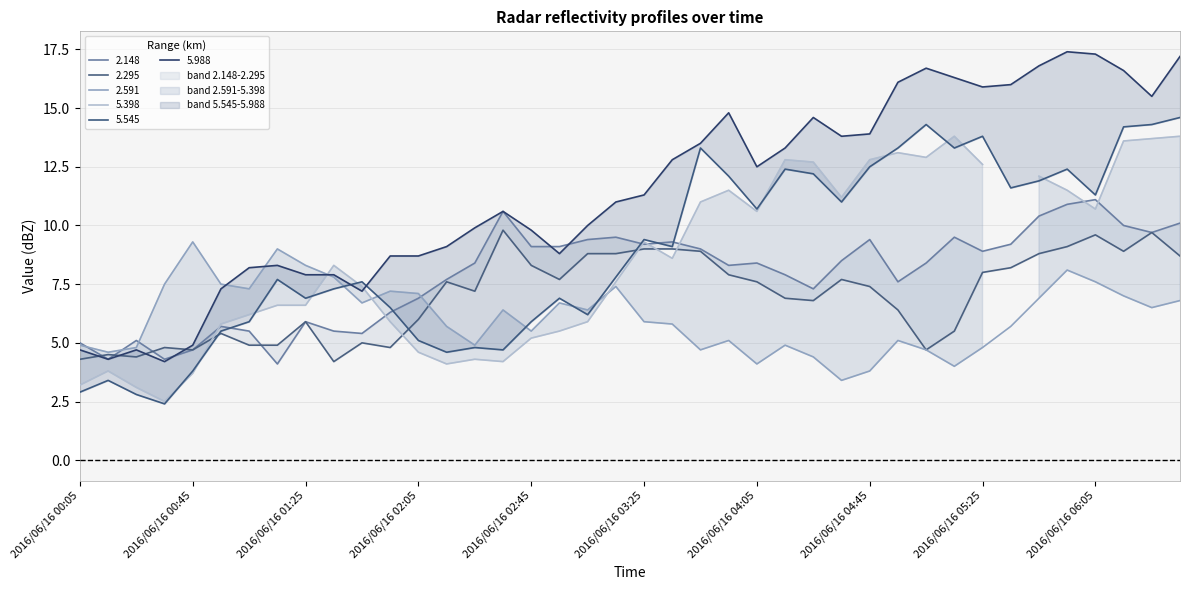

What is the average value of the 2.295 series?

7.0